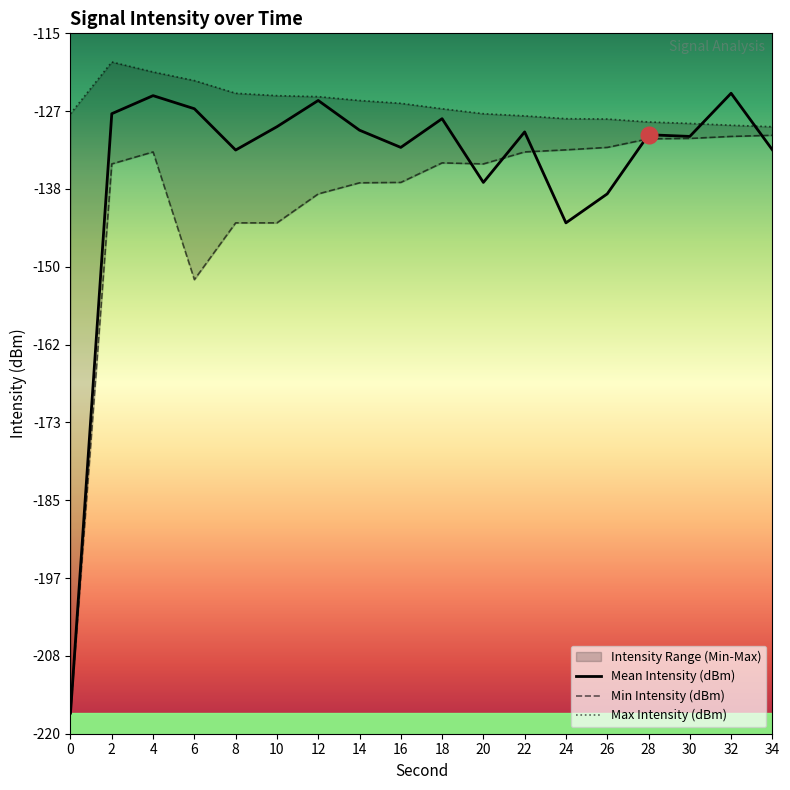

At which label is Max Intensity (dBm) closest to -124?

8